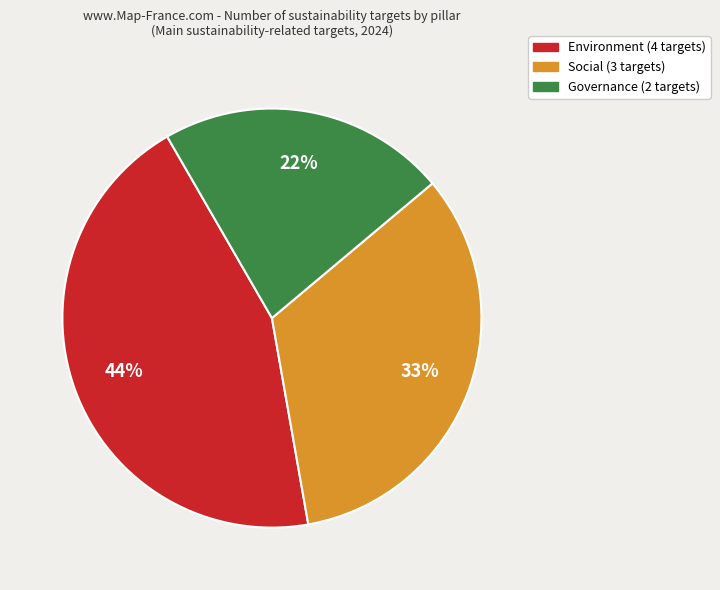

To the nearest percent, what is the difference between the largest and smallest slice percentages?

22%